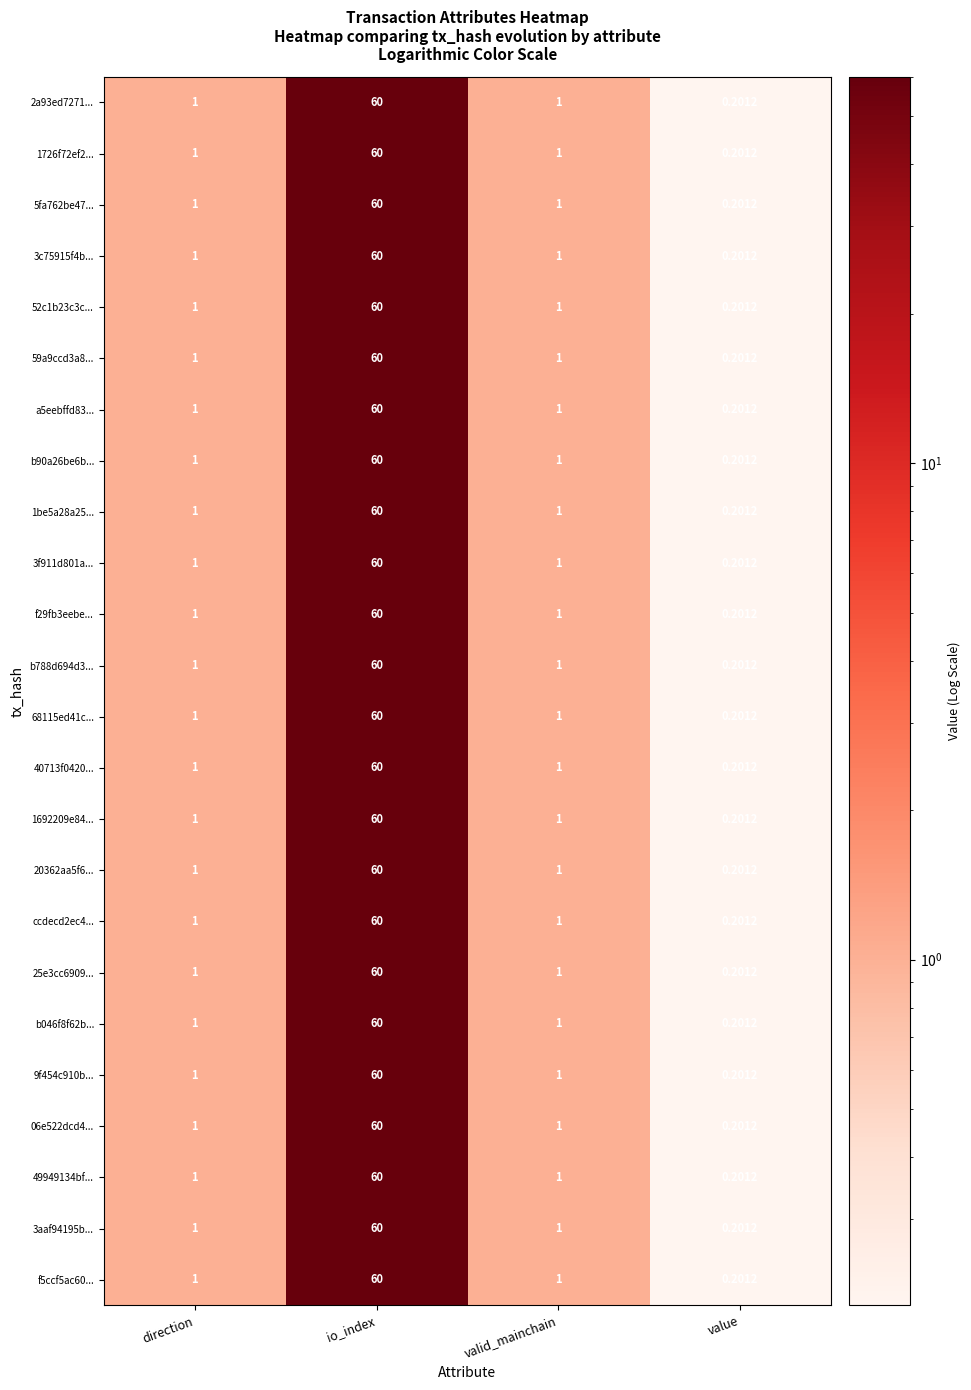

Is the value of 06e522dcd4... at io_index greater than the value of 52c1b23c3c... at valid_mainchain?

Yes